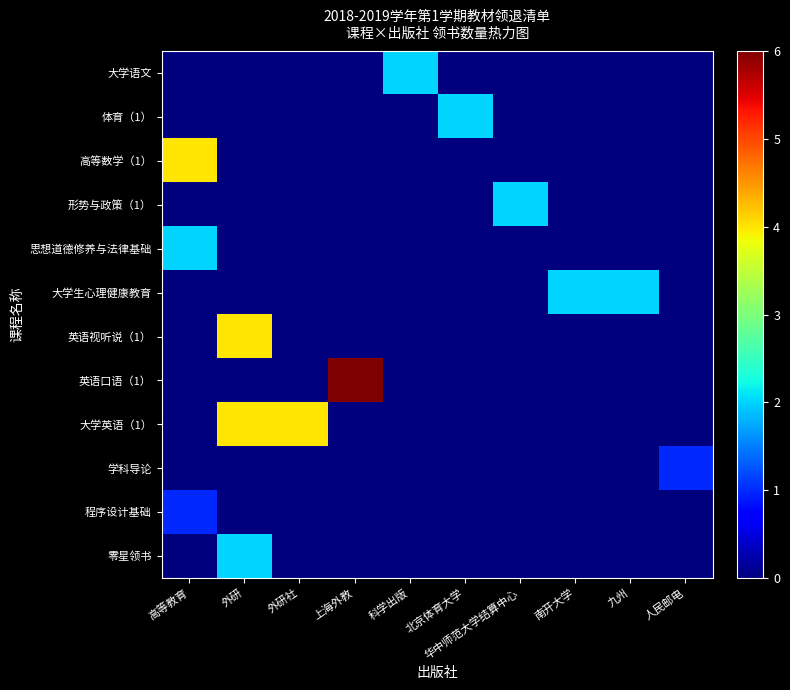

What is the spread (max minus min) of values at 上海外教?

6